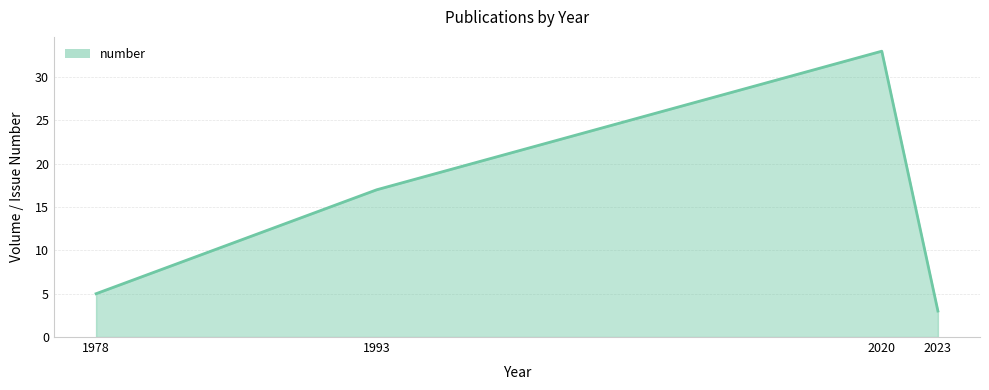

True or false: there are more than 1 points higher than both neighbors.

False